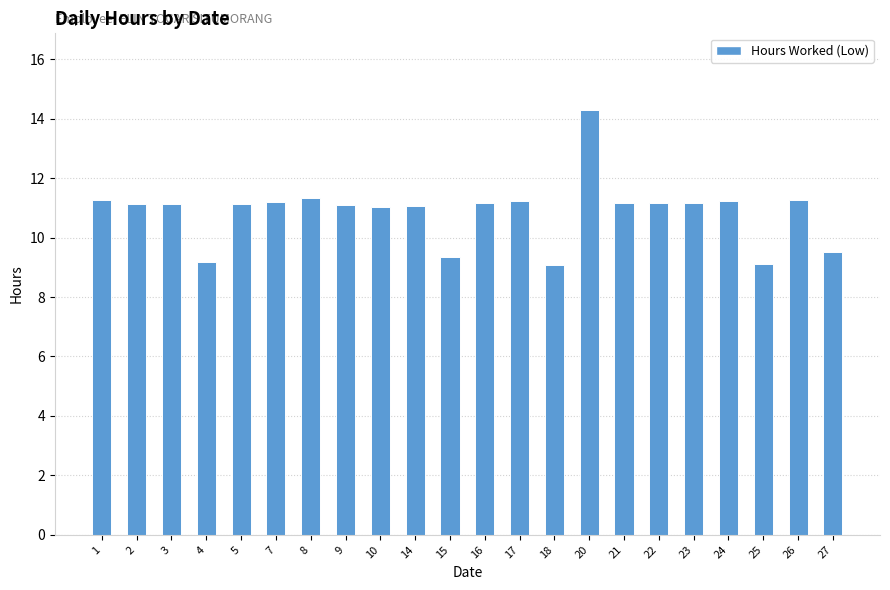

What is the value of the 2nd bar from the left?

11.1